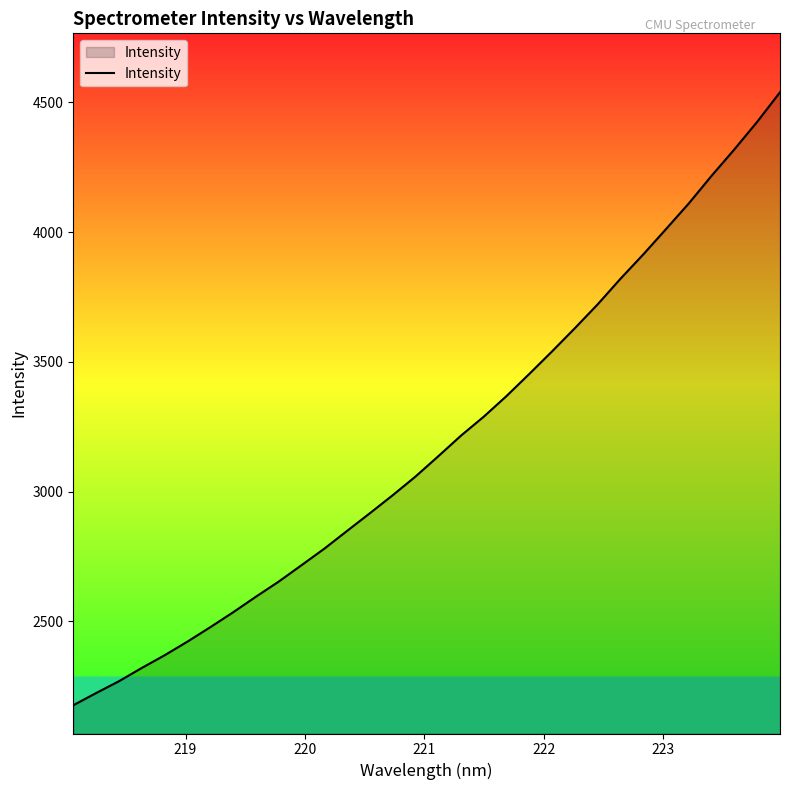

What is the minimum value shown in the chart?

2177.1